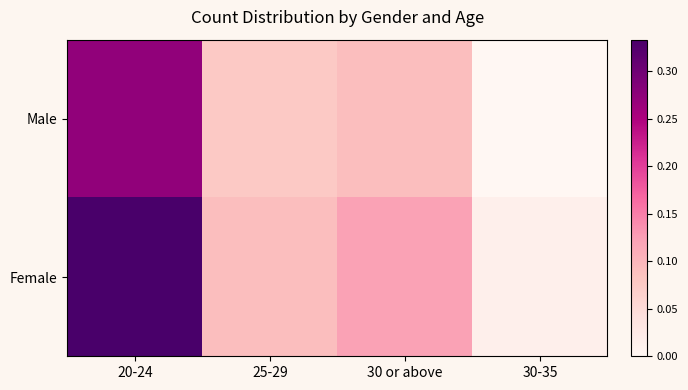

Which series has the largest total across all categories?

Female